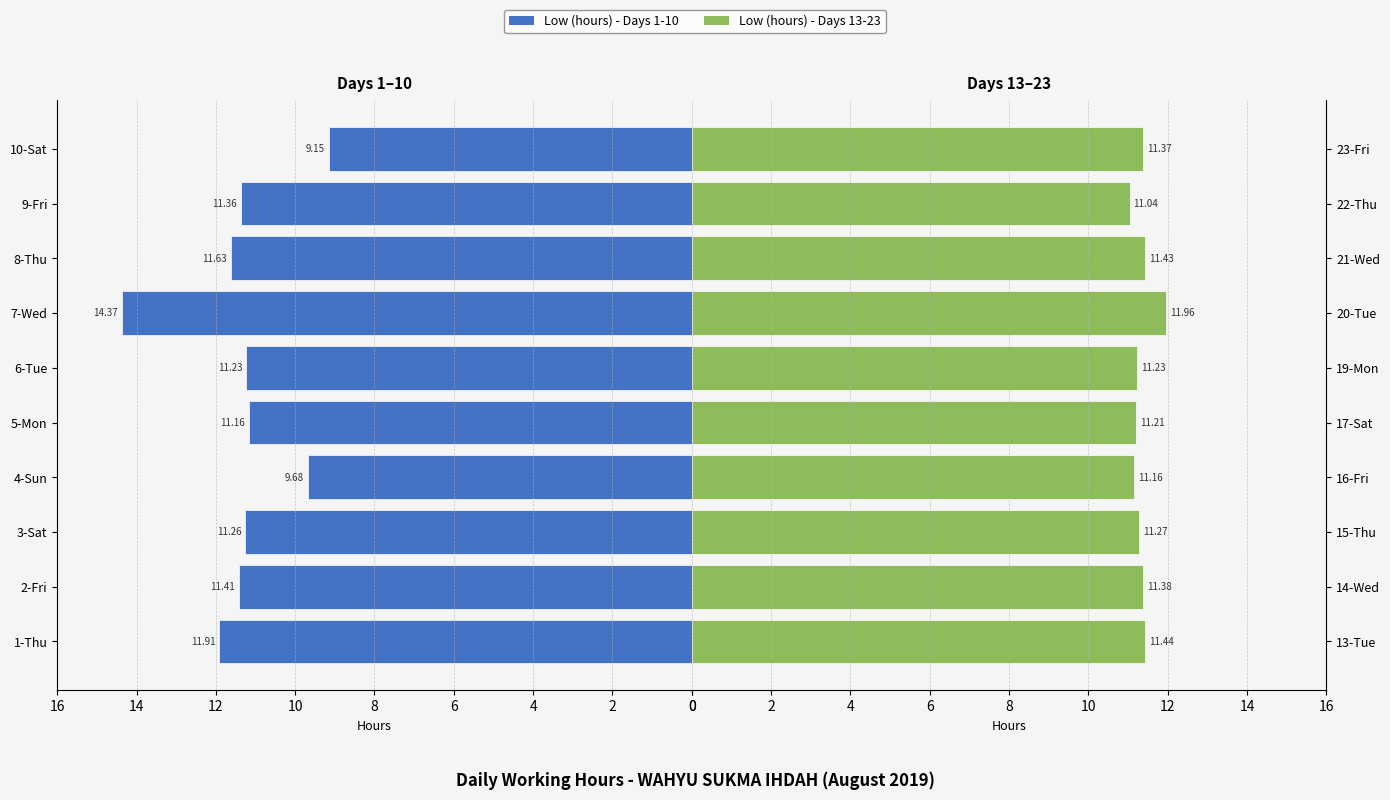

Between 5-Mon and 7-Wed, which is larger?

7-Wed